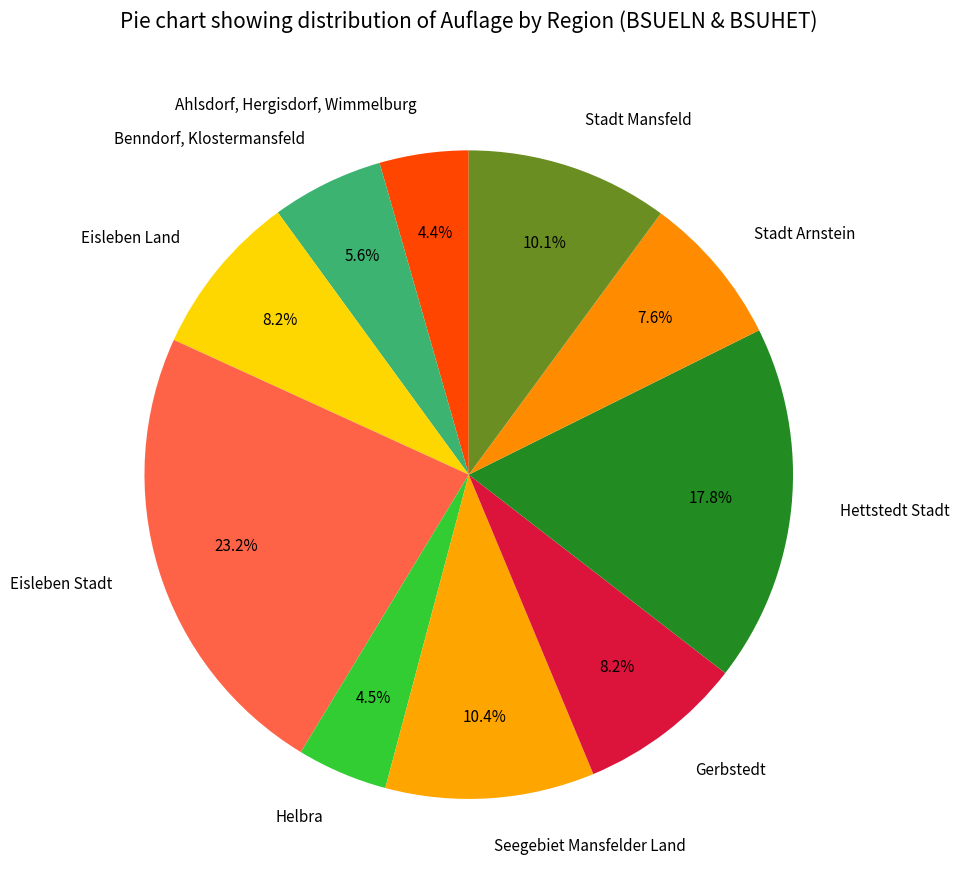

Between Benndorf, Klostermansfeld and Hettstedt Stadt, which is larger?

Hettstedt Stadt